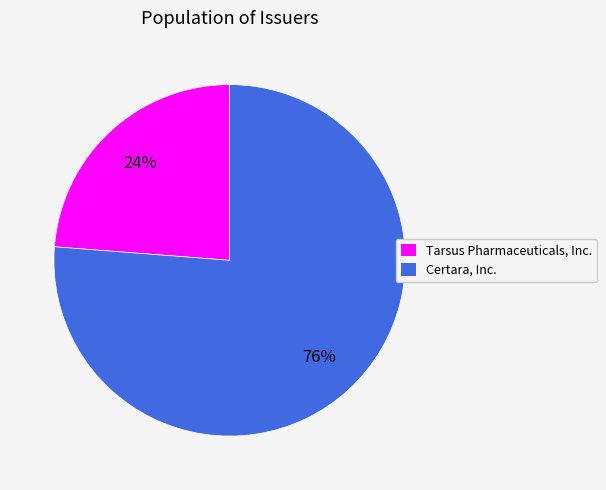

Is there a majority slice in this chart?

Yes